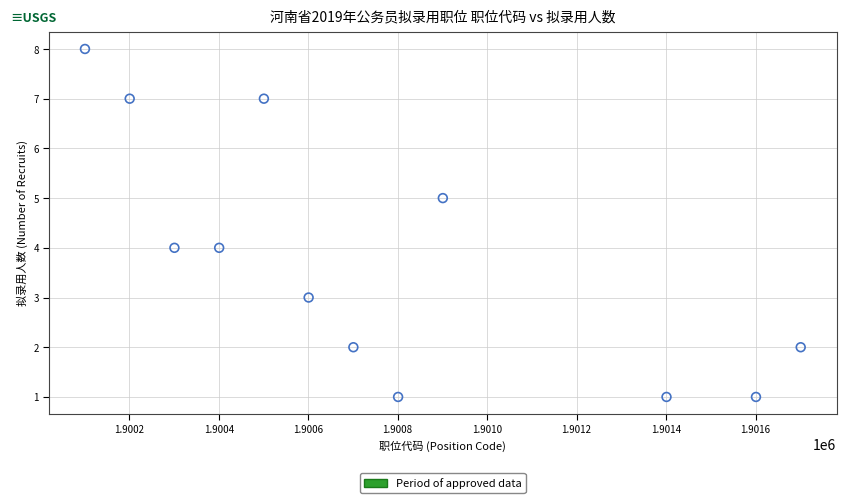

What is the average X value?

1900768